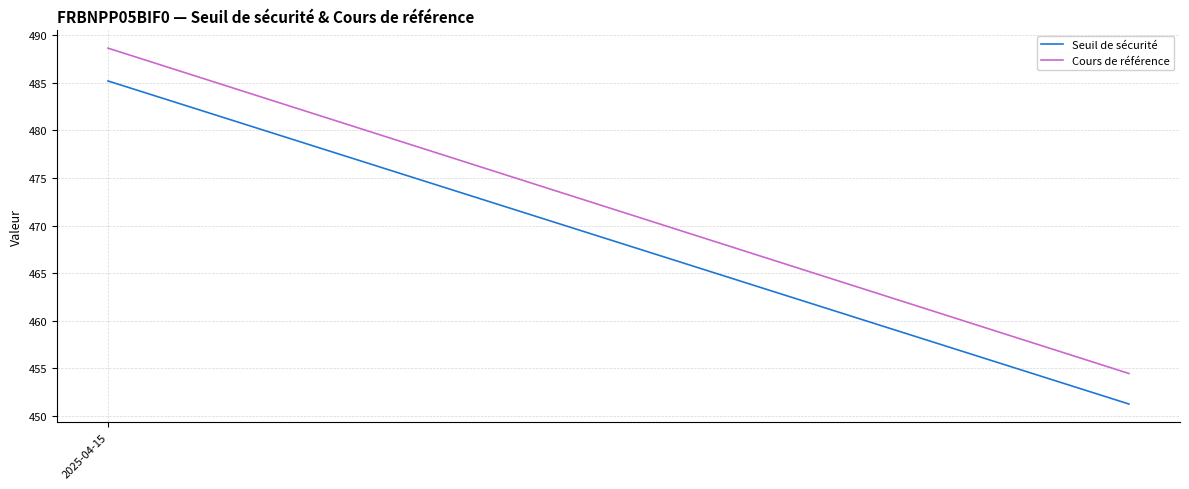

At 2025-04-15, list the series in order from smallest to largest.

Seuil de sécurité, Cours de référence